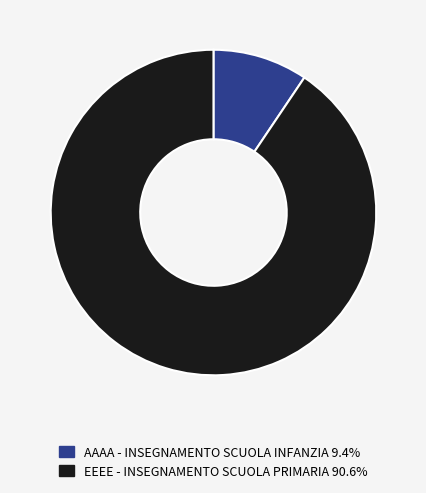

True or false: AAAA - INSEGNAMENTO SCUOLA INFANZIA accounts for 1% of the total.

False